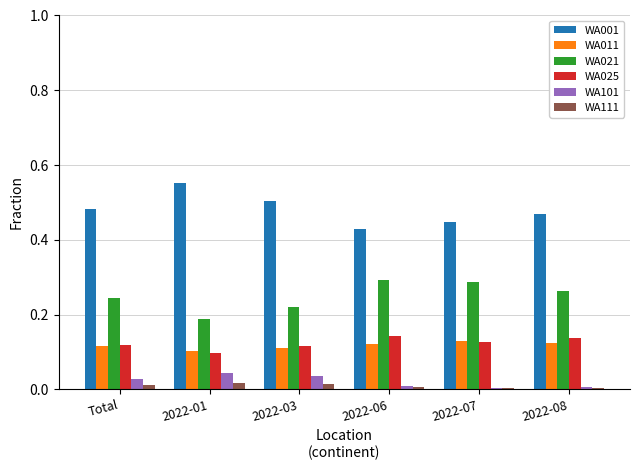

The WA021 series shows 0.5 at 2022-07. True or false?

False